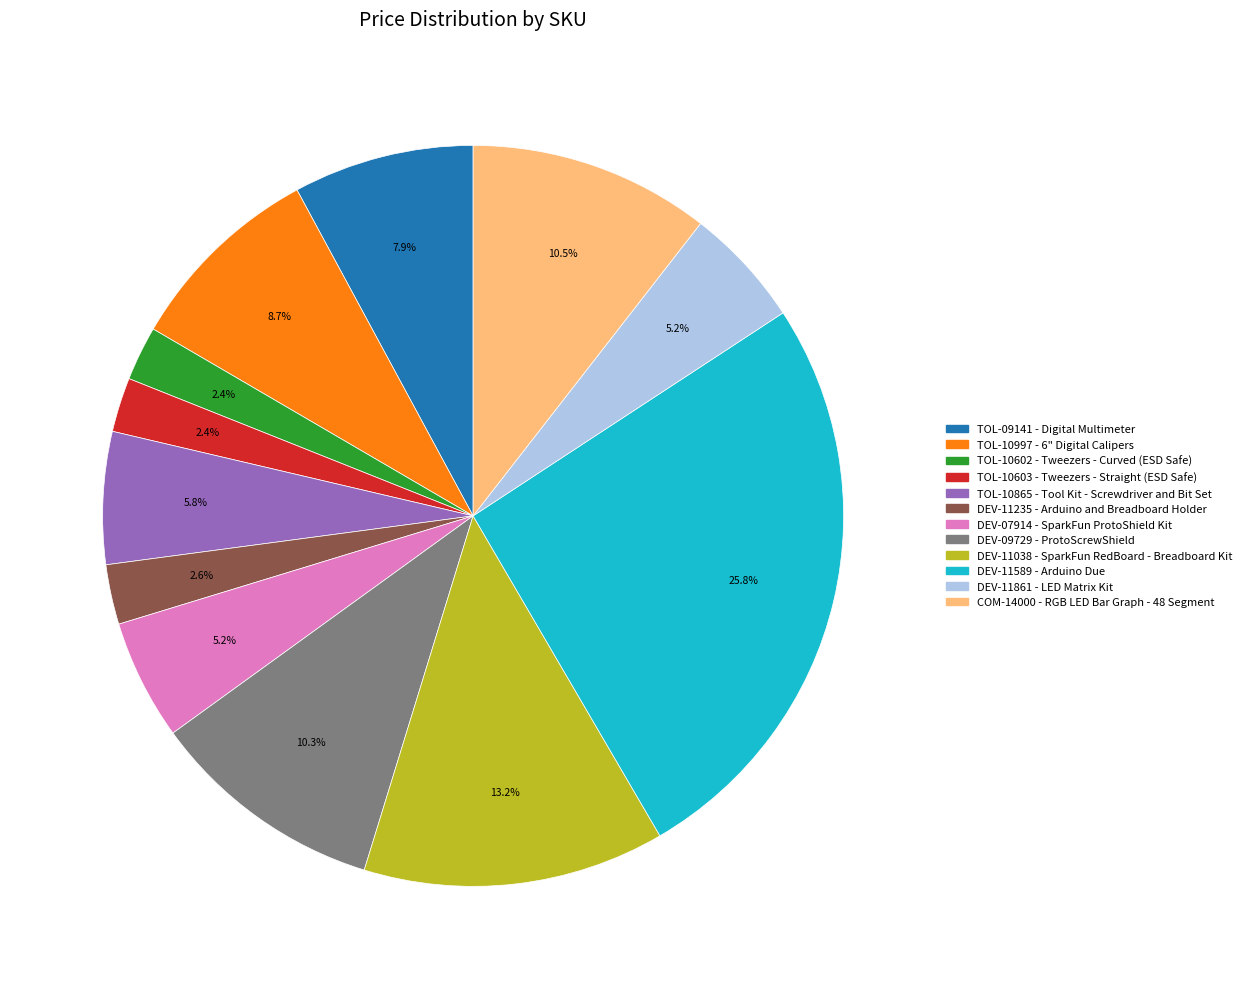

Which has a higher value, TOL-10603 or DEV-11589?

DEV-11589